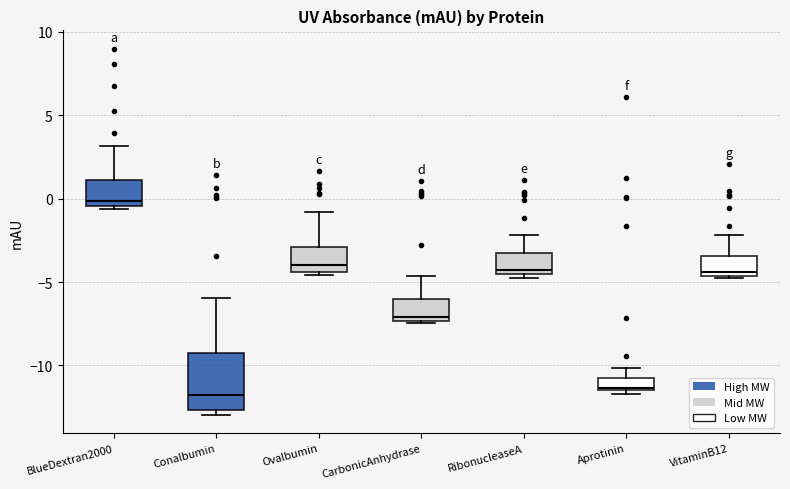

Which box is the tallest, from its lower edge to its upper edge?

Conalbumin